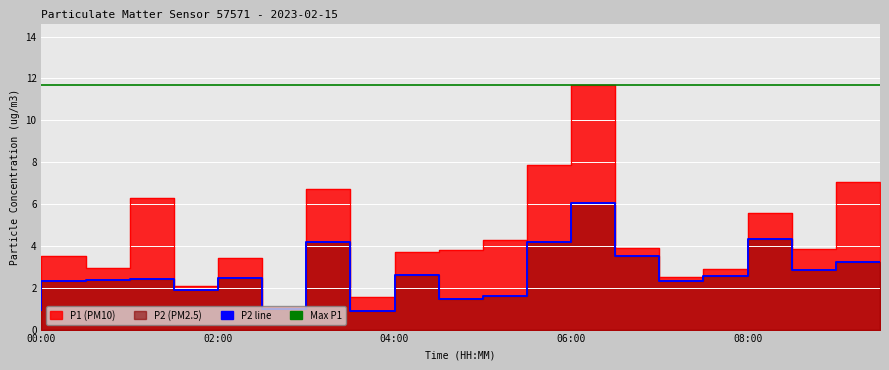

Which category has the highest value in the P2 line series?

13